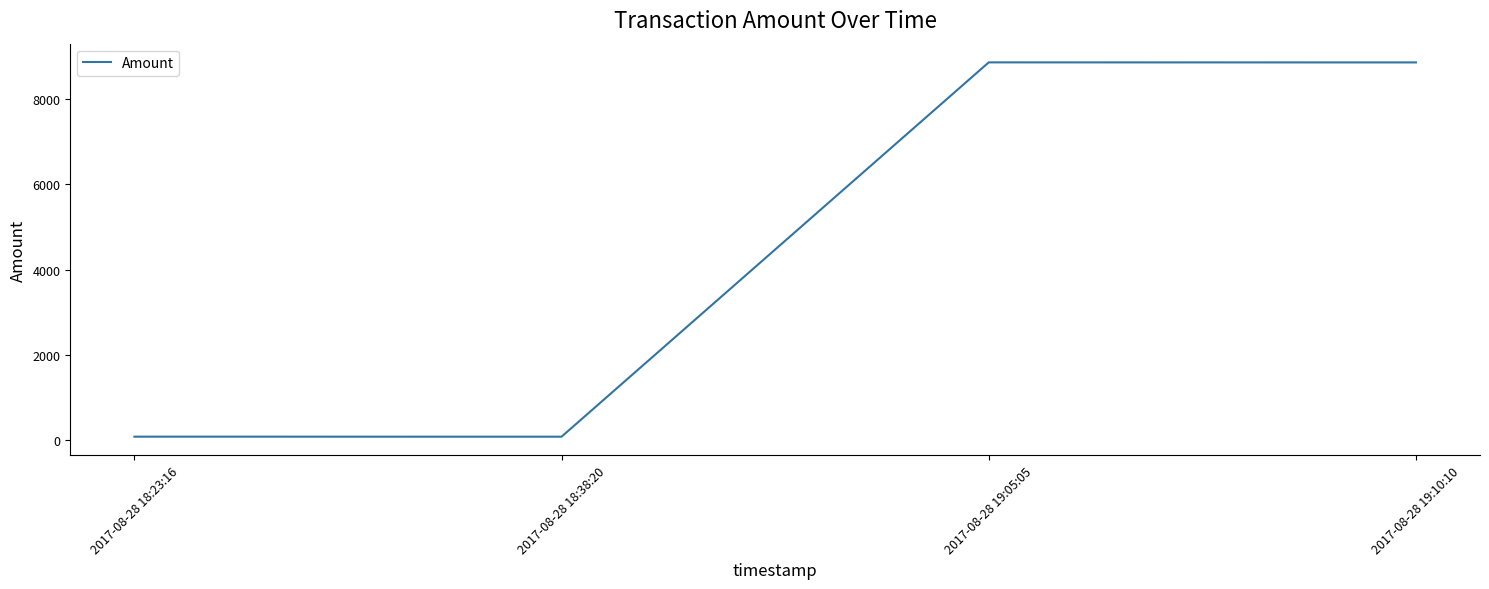

The chart shows a value of 4822.7 at 2017-08-28 19:05:05. True or false?

False